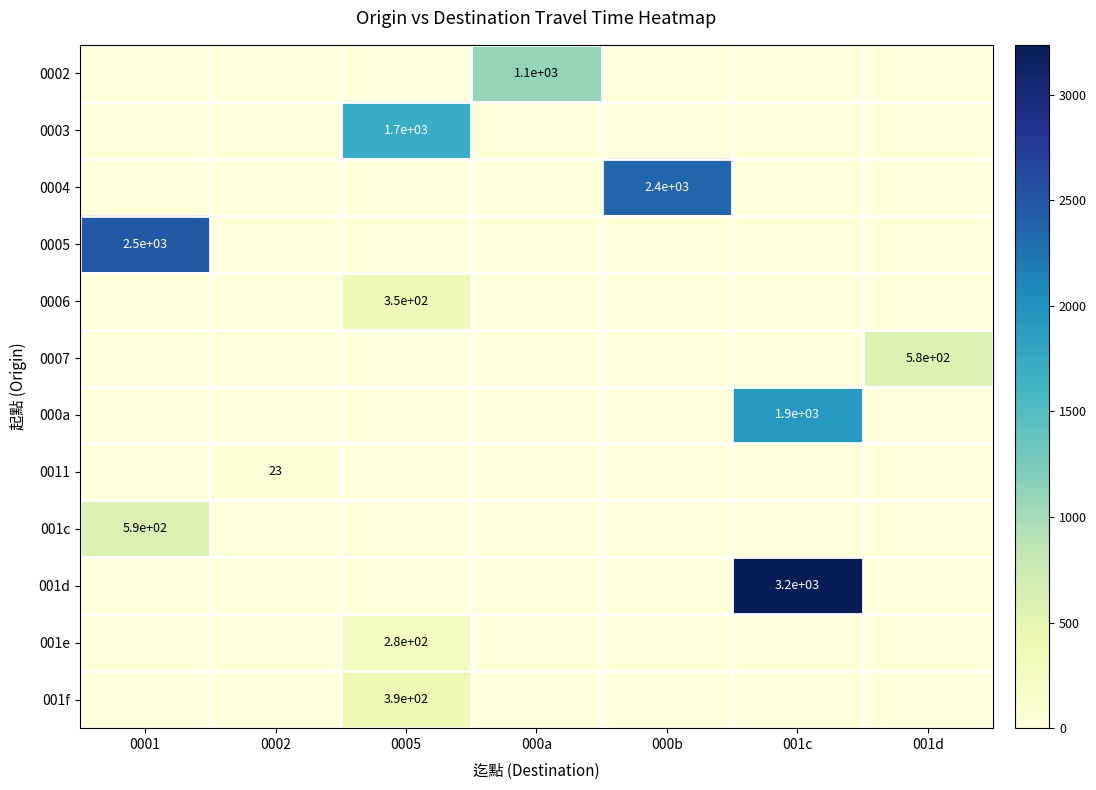

At 0002, list the series in order from largest to smallest.

0011, 0002, 0003, 0004, 0005, 0006, 0007, 000a, 001c, 001d, 001e, 001f